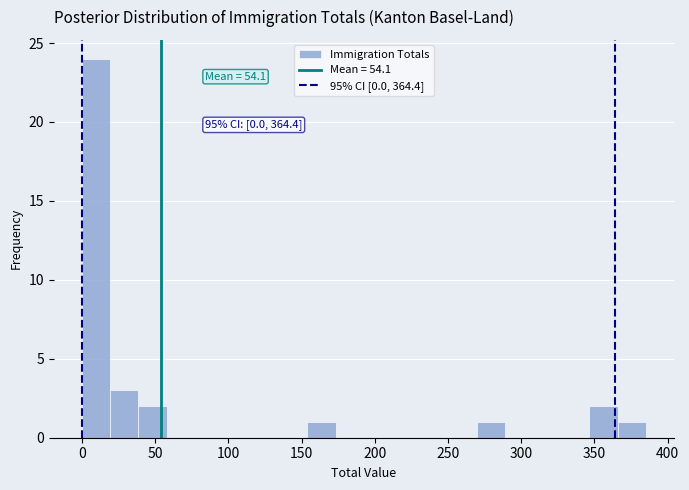

Around what value on the x-axis is the tallest bar? Give the approximate position of its centre, as read against the axis.

10